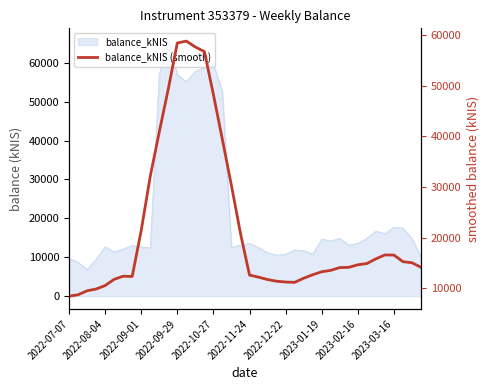

What is the maximum value shown in the chart?

58856.3